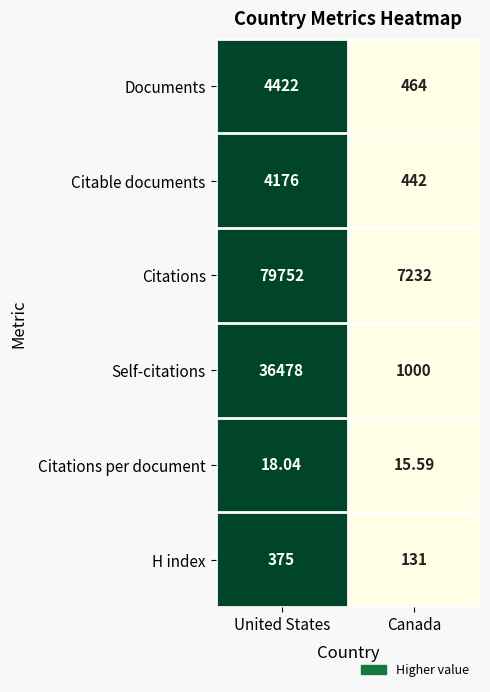

Which series has the widest spread of values?

Citations